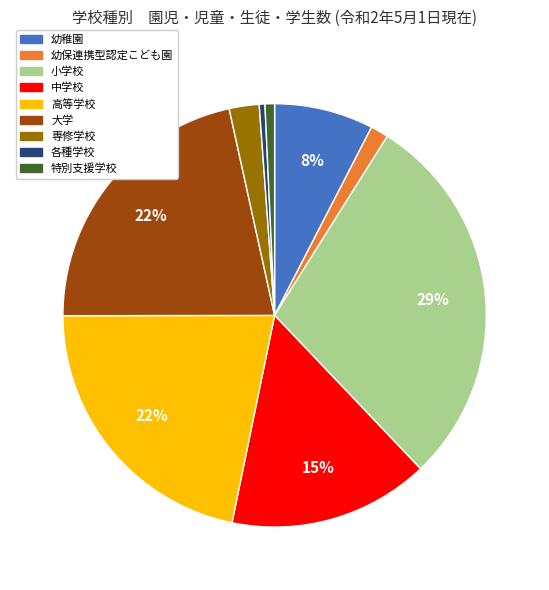

Is there any slice that represents more than half of the pie?

No